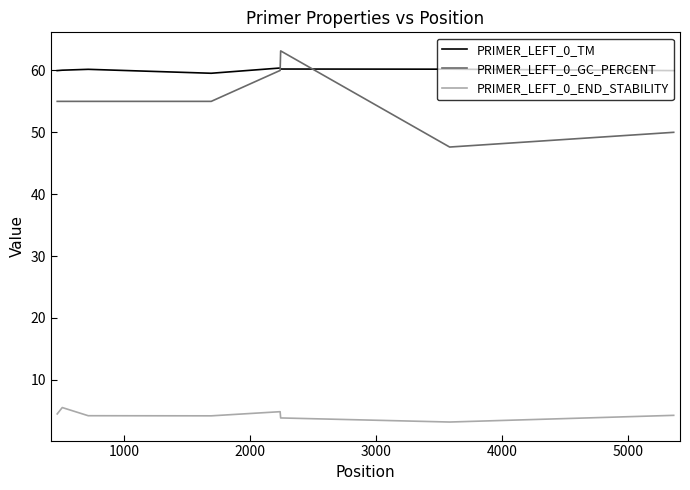

True or false: PRIMER_LEFT_0_END_STABILITY has more than 2 interior local peaks.

False